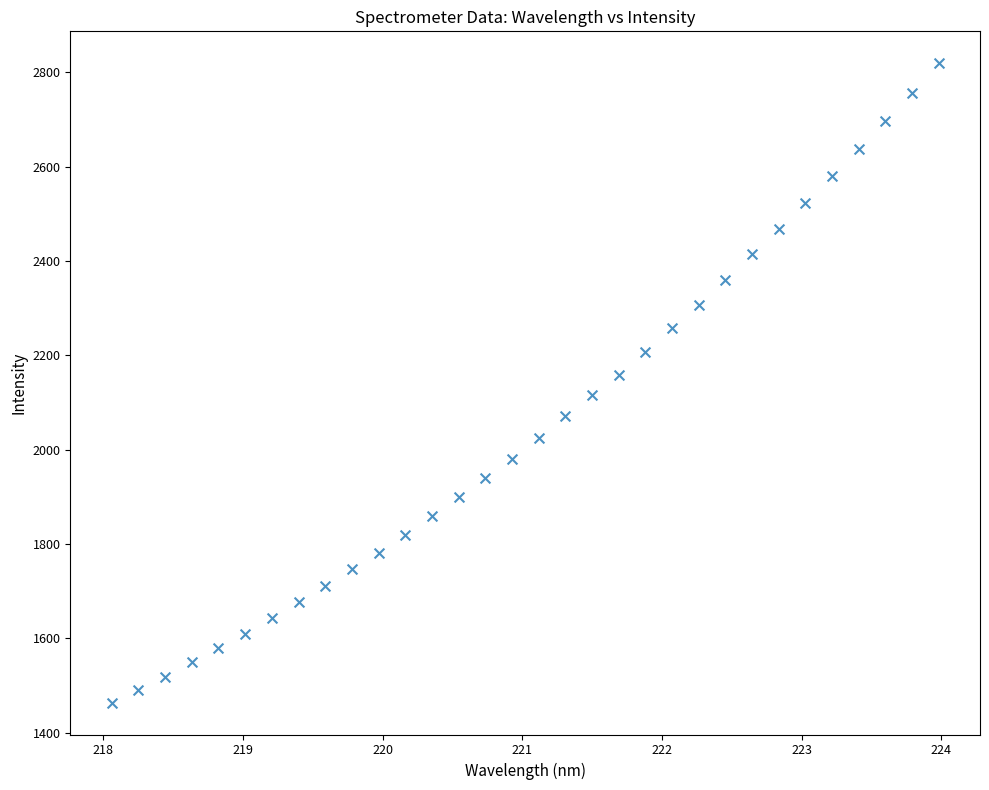

What is the range of X values (max minus min)?

5.9